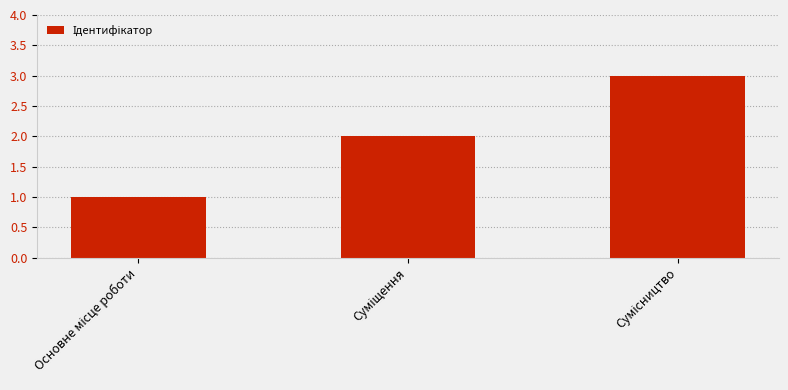

Are the bars grouped side by side (vs. stacked)?

No